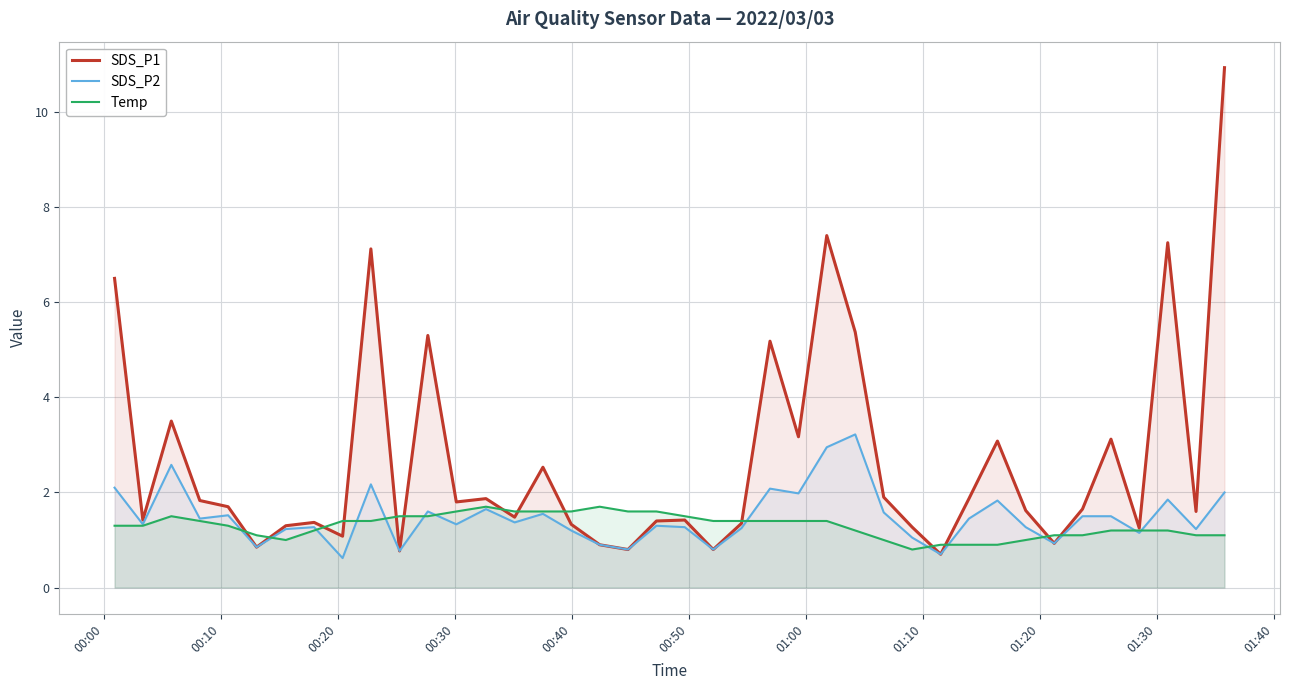

Which series has the widest spread of values?

SDS_P1